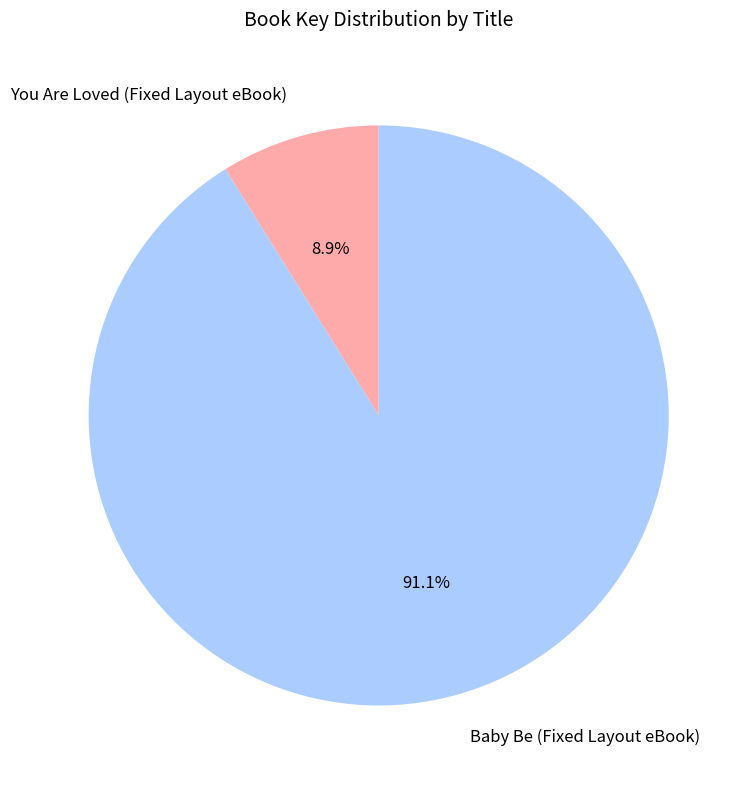

To the nearest percent, what portion does You Are Loved (Fixed Layout eBook) represent?

9%